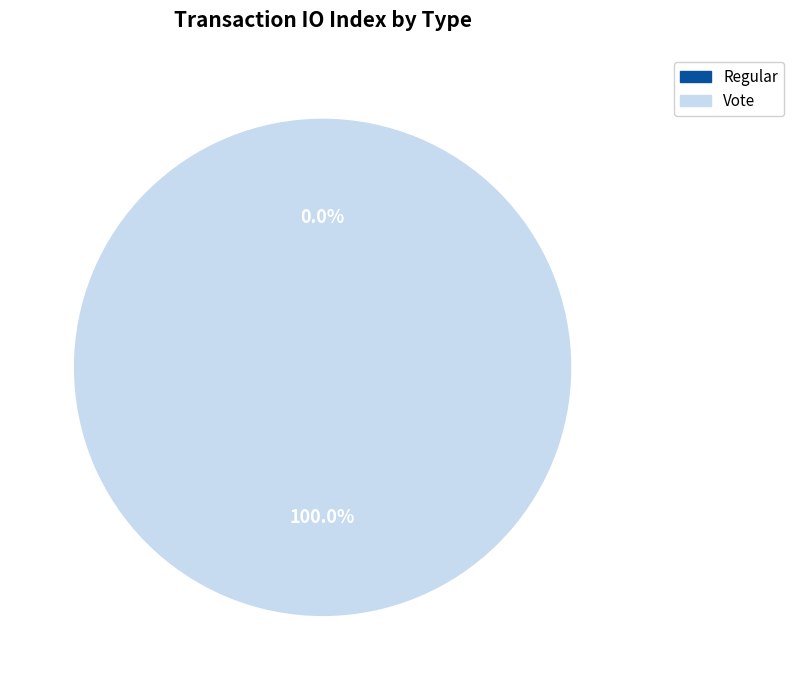

Which category has the smallest portion of the pie?

Regular